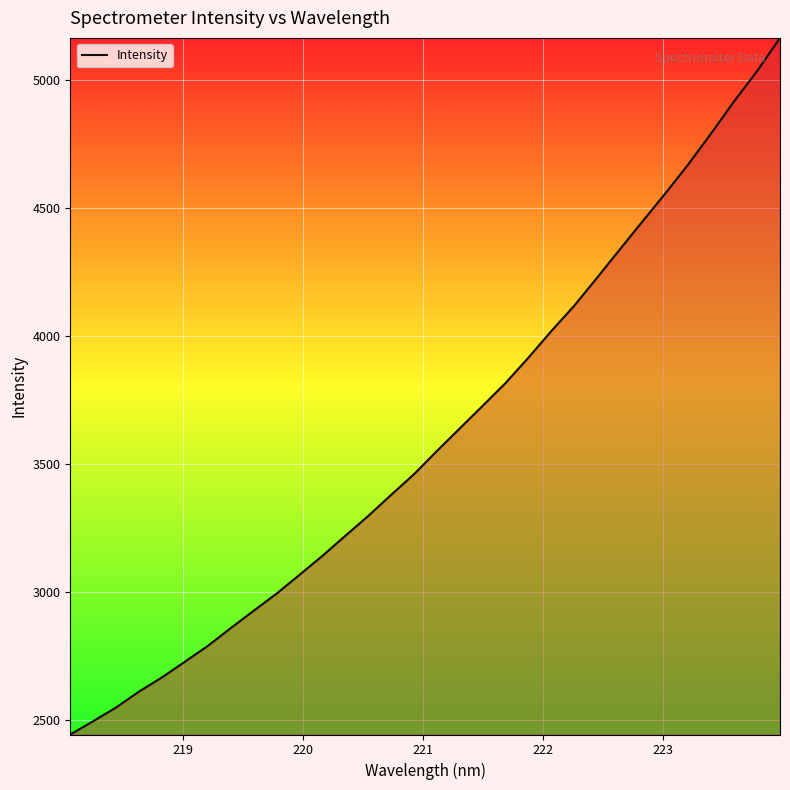

What is the maximum value shown in the chart?

5163.3